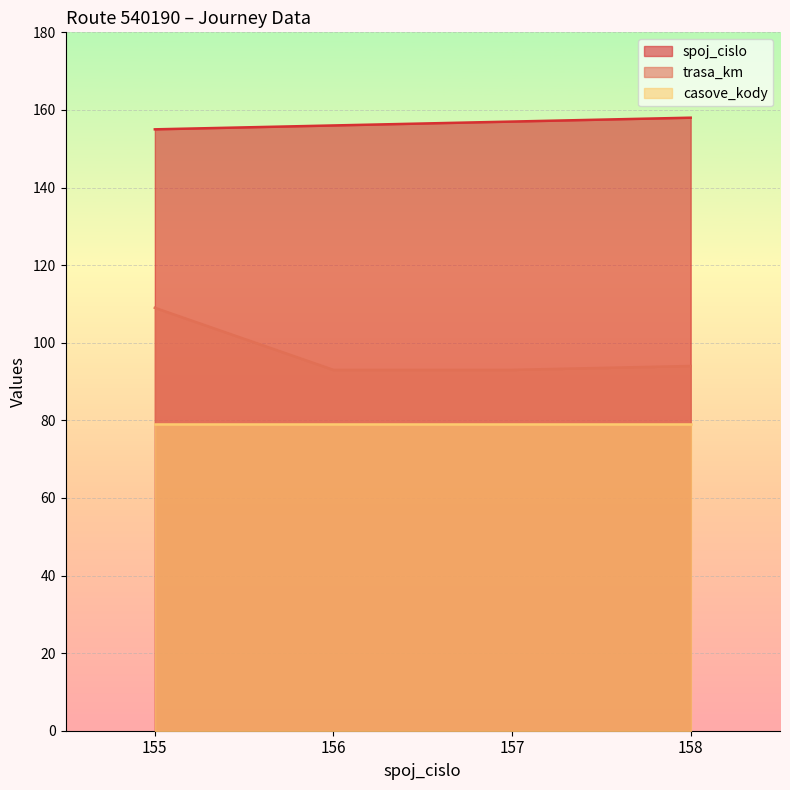

What is the value of the spoj_cislo point at the 1st from the left?

155